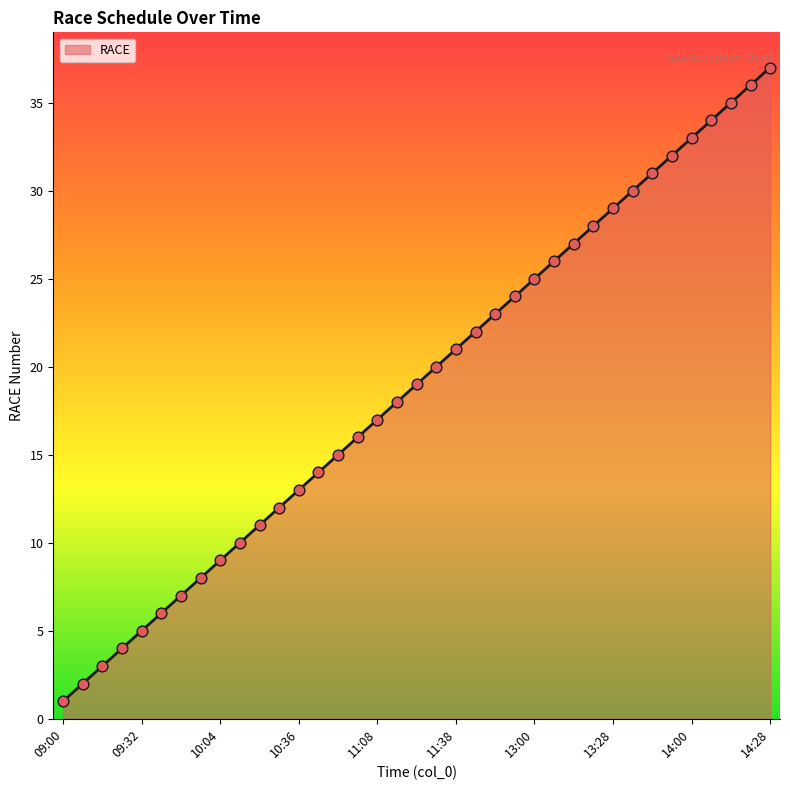

What is the maximum value shown in the chart?

37